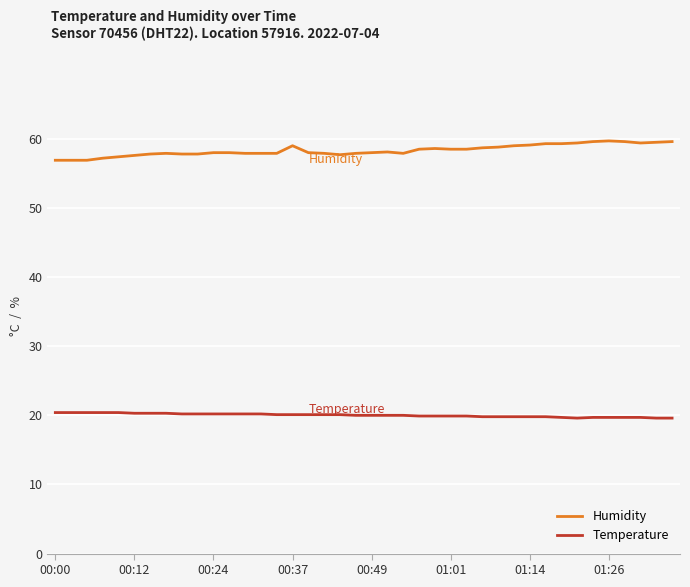

List the series in order of their overall mean, highest first.

Humidity, Temperature